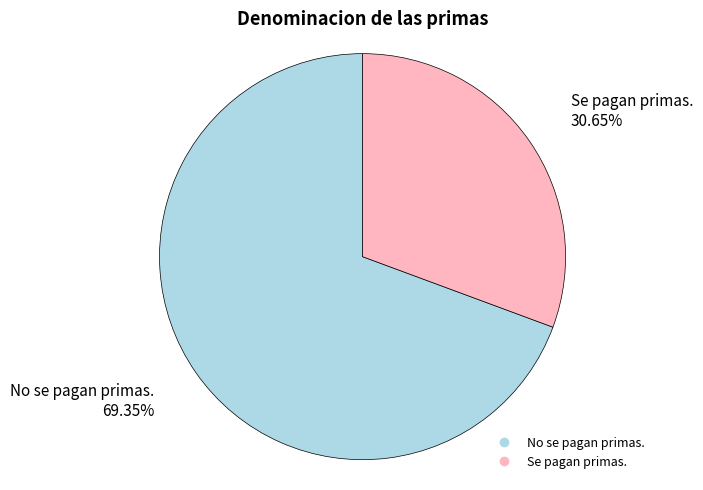

To the nearest percent, what is the difference between the No se pagan primas. and Se pagan primas. slice percentages?

39%